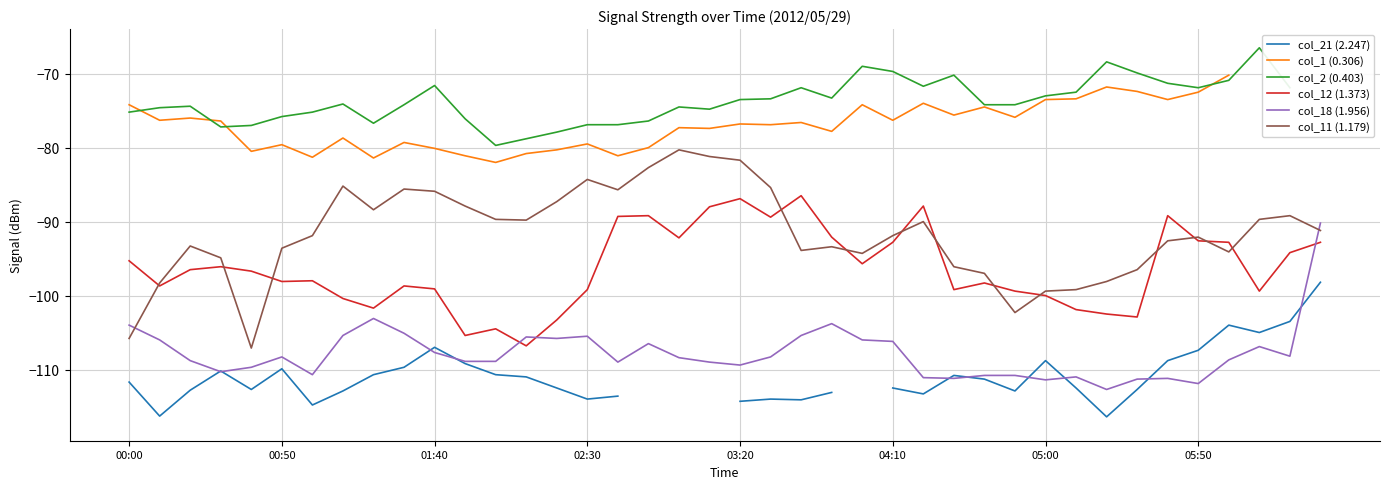

At 21, list the series in order from largest to smallest.

col_2 (0.403), col_1 (0.306), col_11 (1.179), col_12 (1.373), col_18 (1.956), col_21 (2.247)